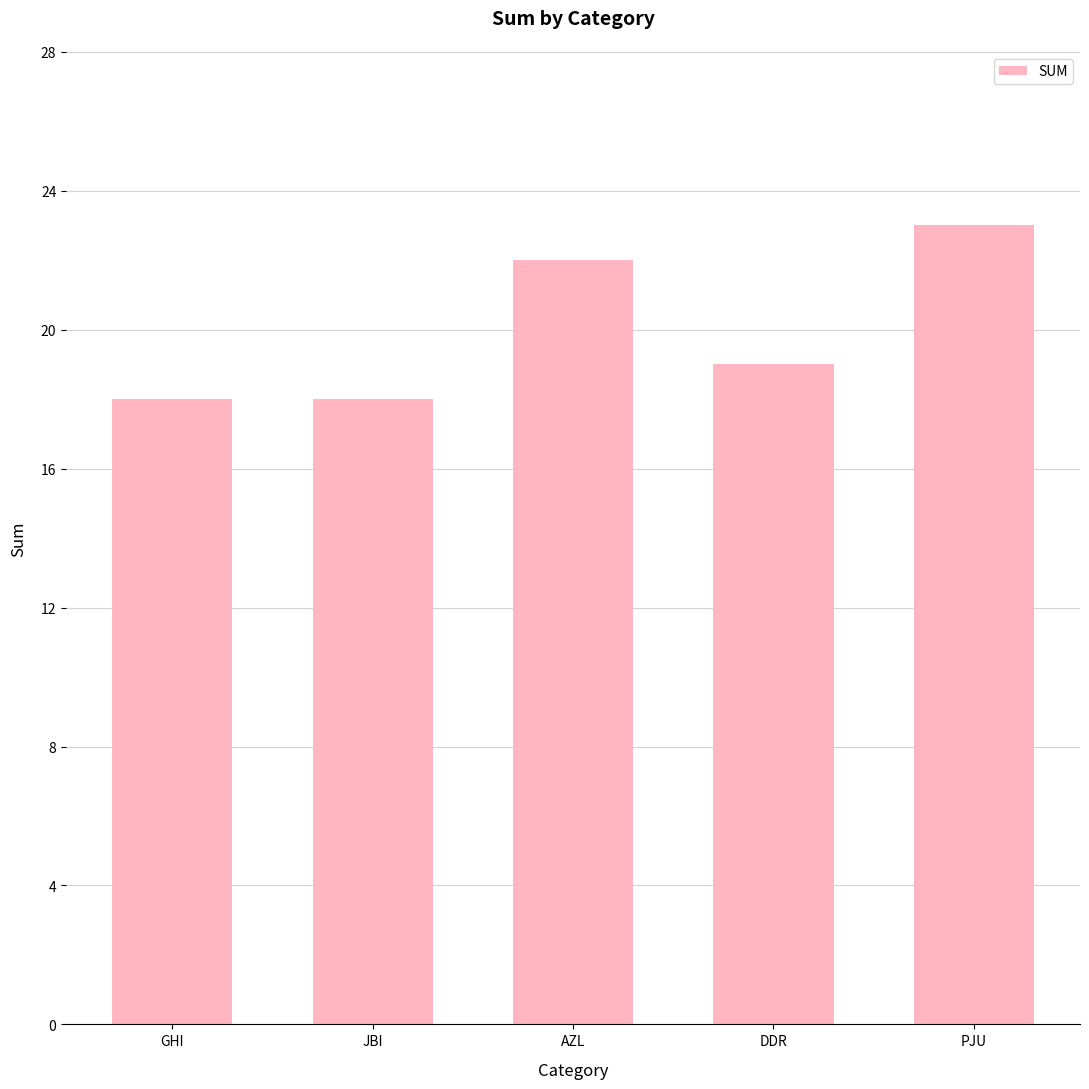

True or false: the data shows 23 at PJU.

True